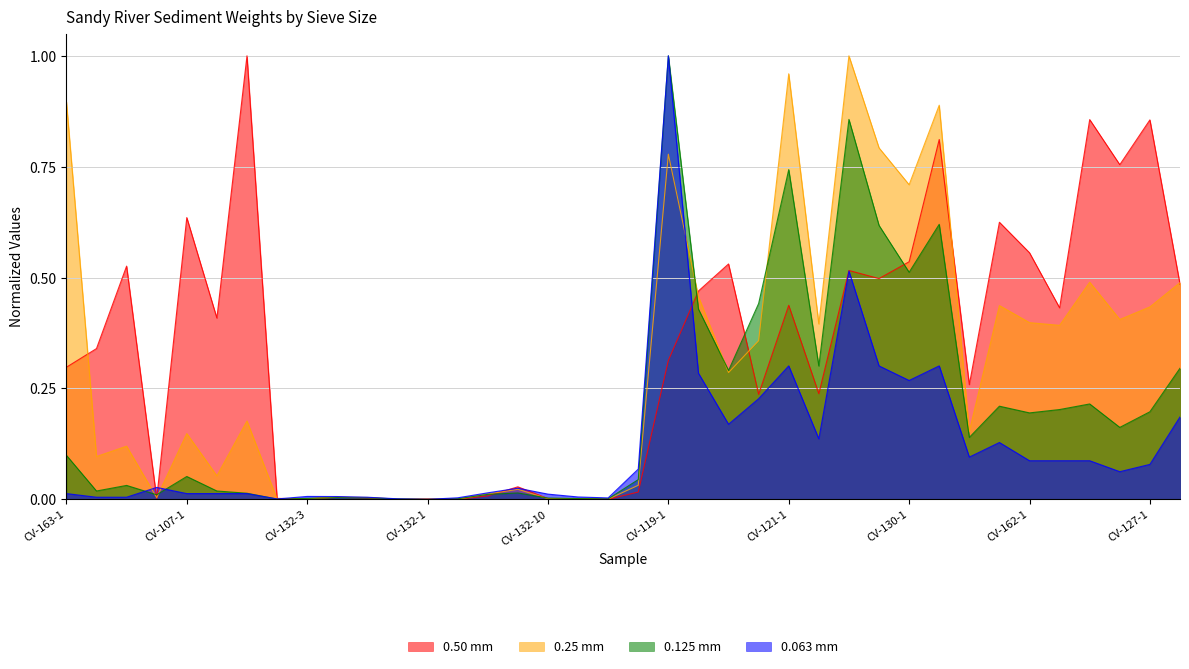

How many times do 0.50 mm and 0.063 mm cross each other?

8